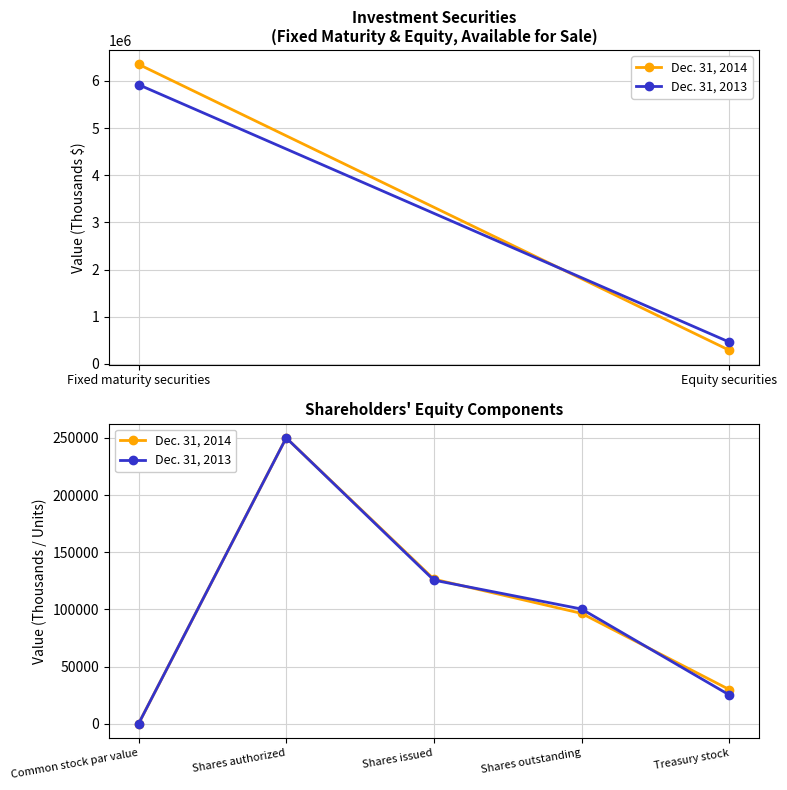

What is the label of the 3rd point from the right?

Shares issued